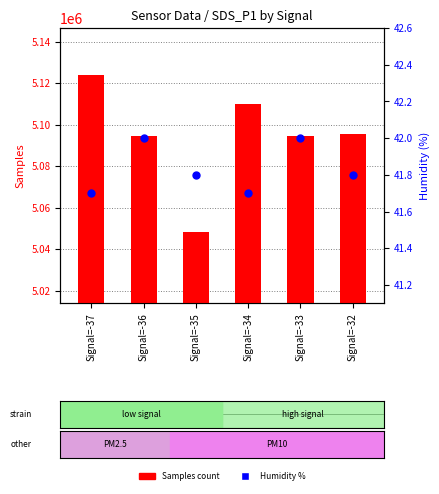

Is the value of Humidity at Signal=-34 greater than the value of Samples at Signal=-32?

No